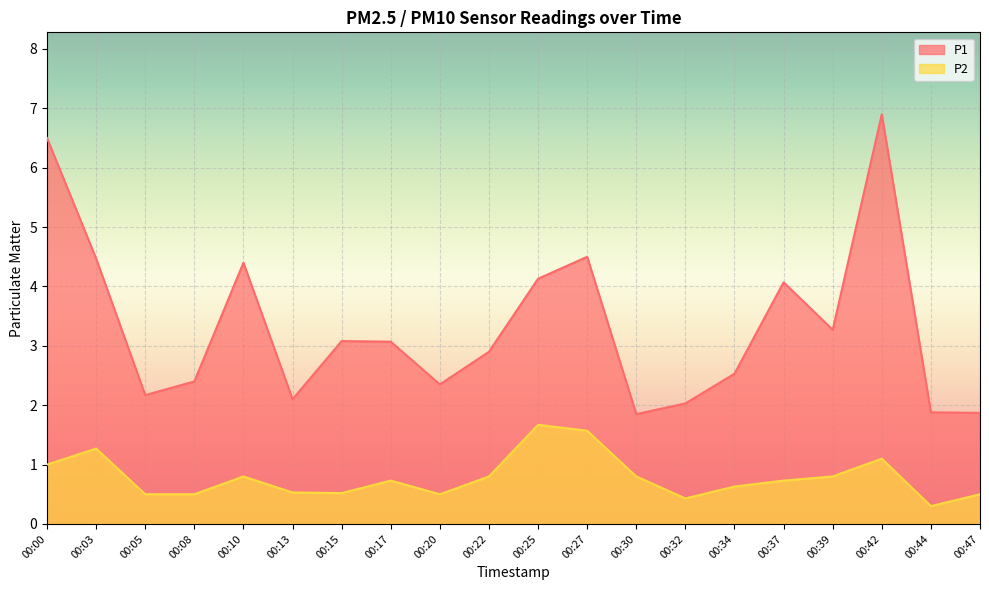

At how many categories does at least one series exceed 6?

2